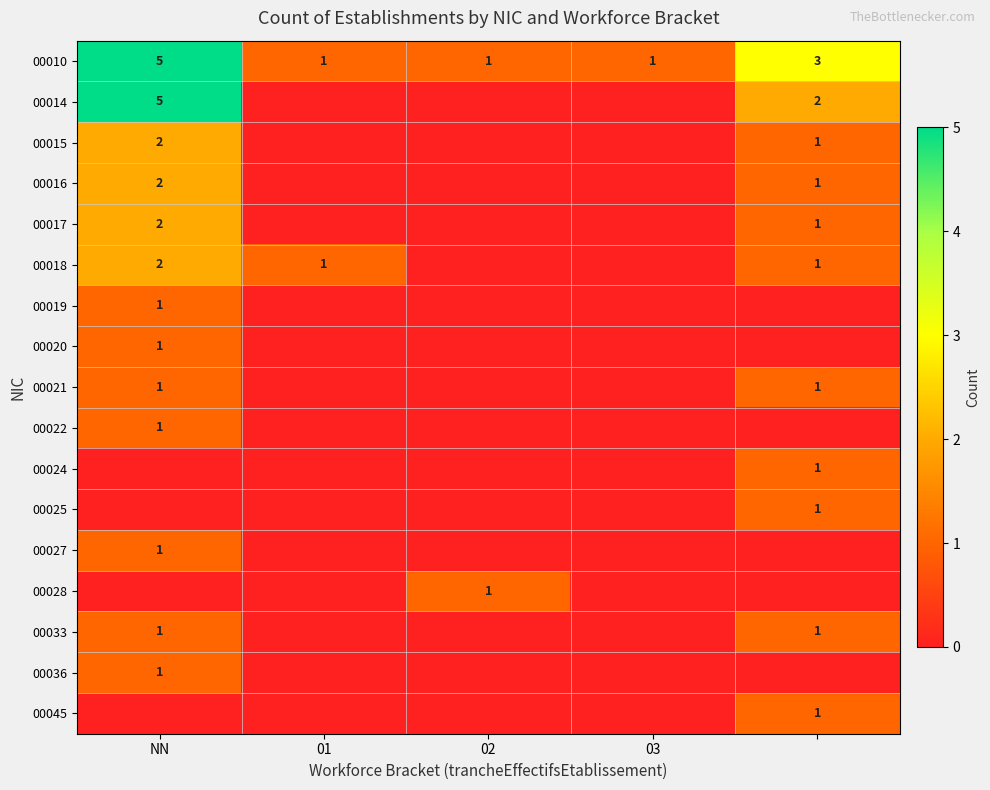

Is it true that 00033 equals 1 at NN?

True